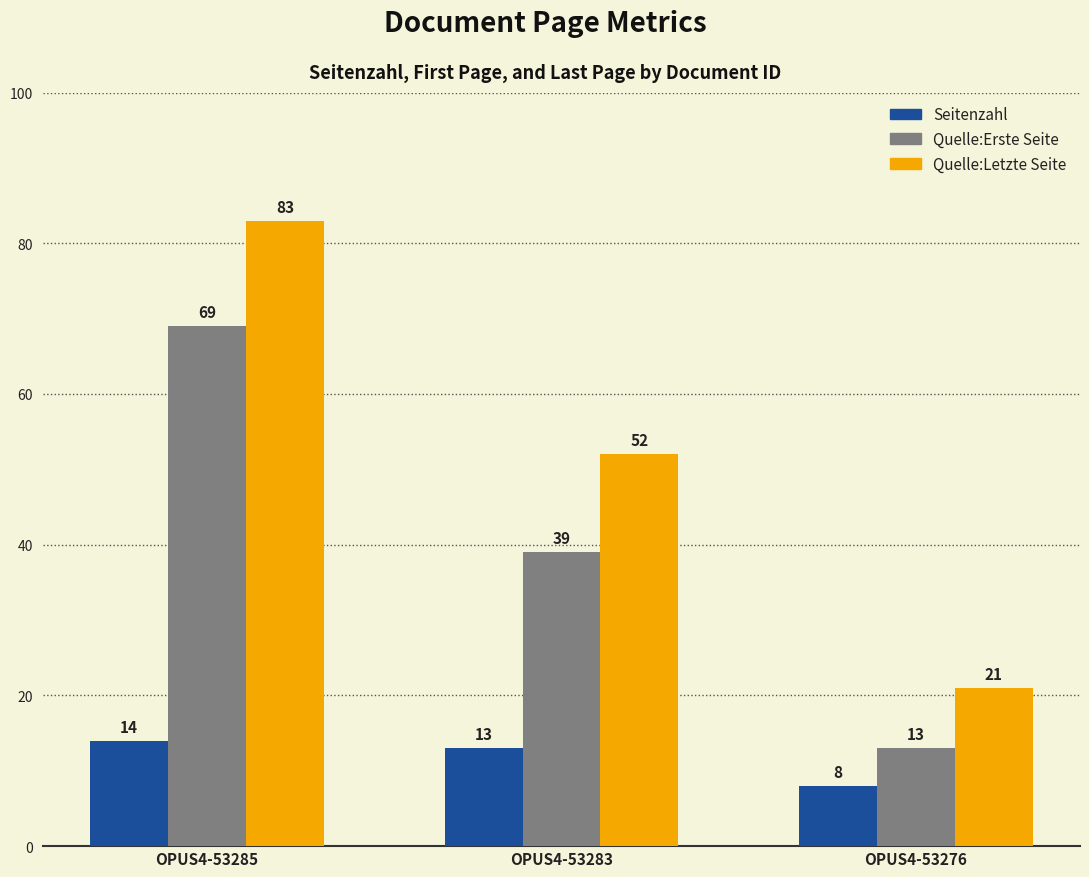

What is the difference between the highest and lowest values at OPUS4-53283?

39